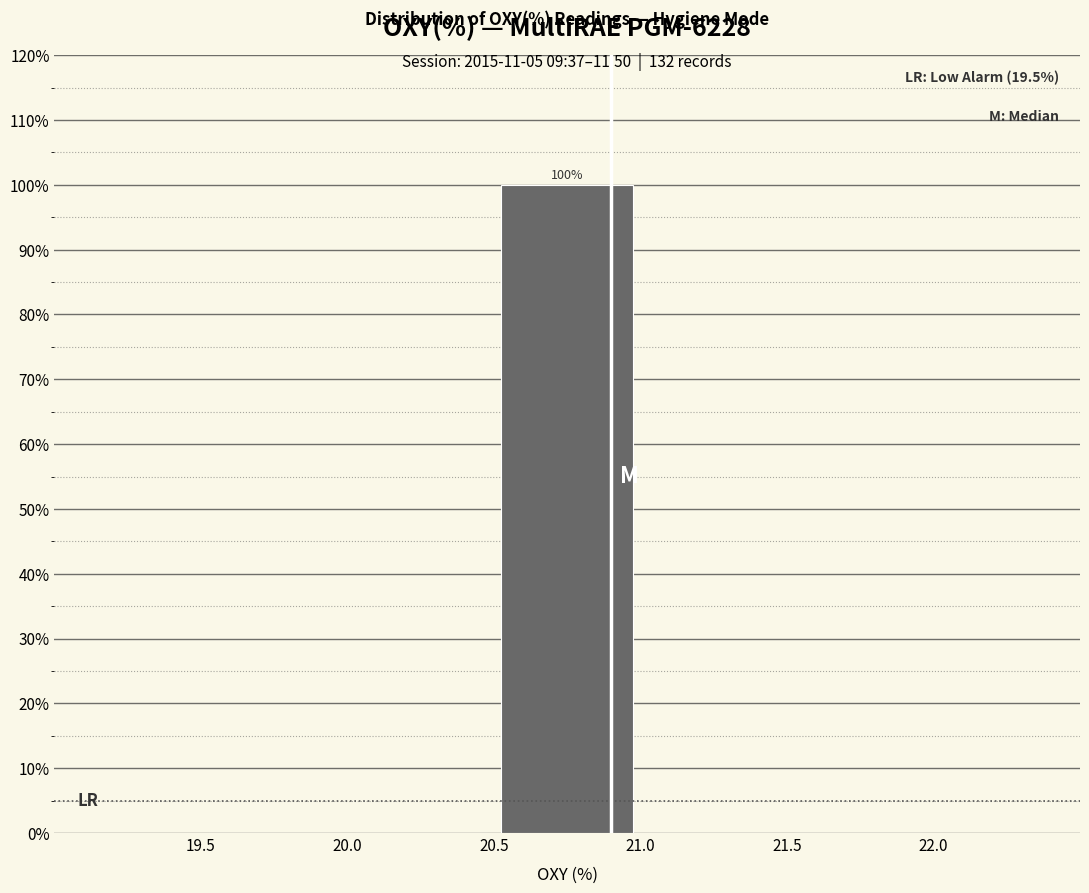

Which range on the x-axis has the tallest bar?

20.5 to 21.0